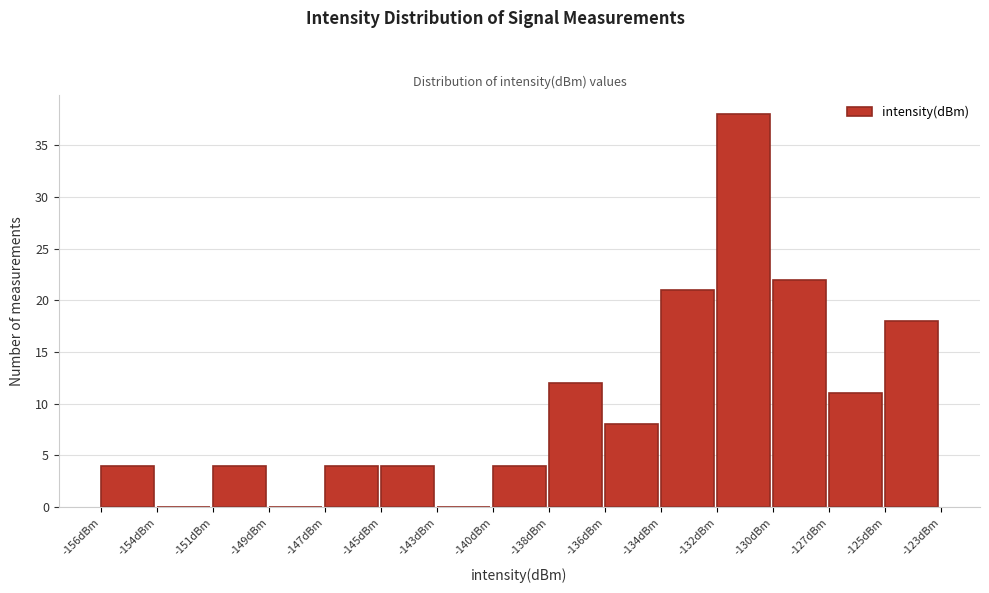

Reading right to left, extract all data points from this chart.

-125dBm=18	-127dBm=11	-130dBm=22	-132dBm=38	-134dBm=21	-136dBm=8	-138dBm=12	-140dBm=4	-143dBm=0	-145dBm=4	-147dBm=4	-149dBm=0	-151dBm=4	-154dBm=0	-156dBm=4